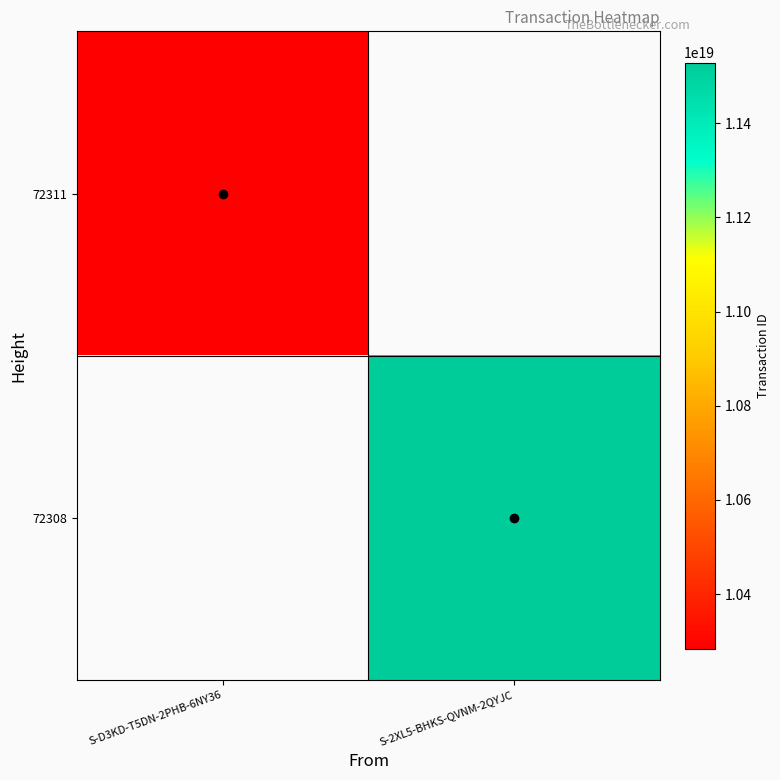

List the labels in order of 72308 value, smallest first.

S-D3KD-T5DN-2PHB-6NY36, S-2XL5-BHKS-QVNM-2QYJC